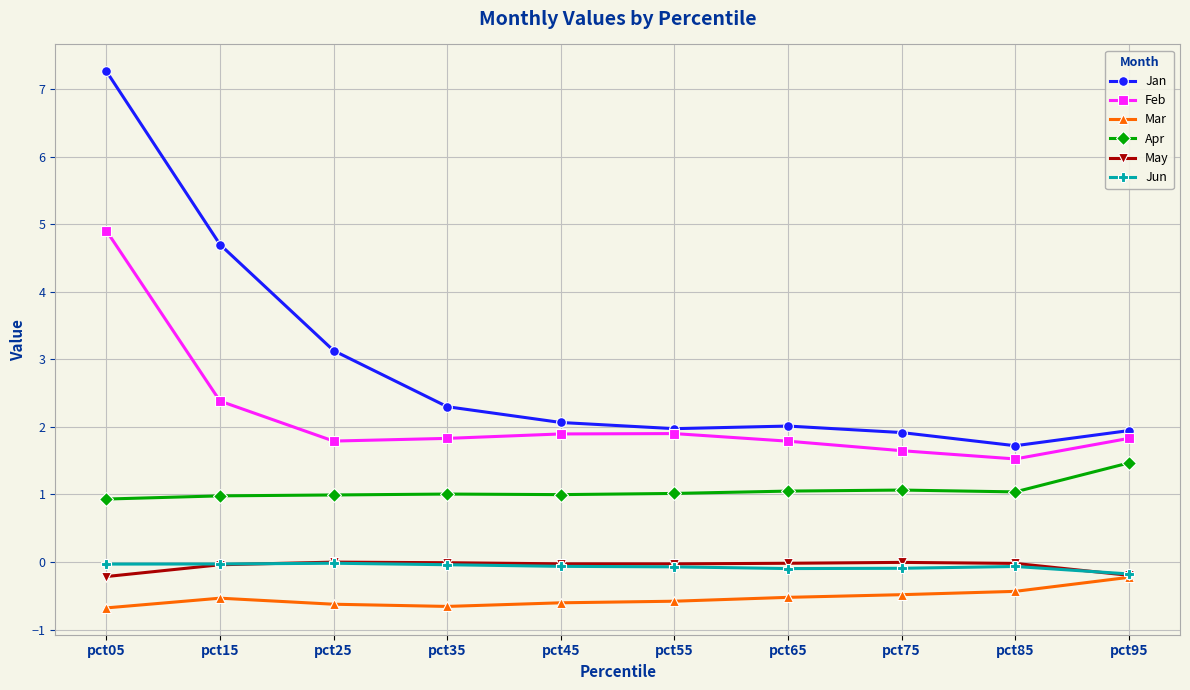

True or false: Feb and Jun cross at least once.

False